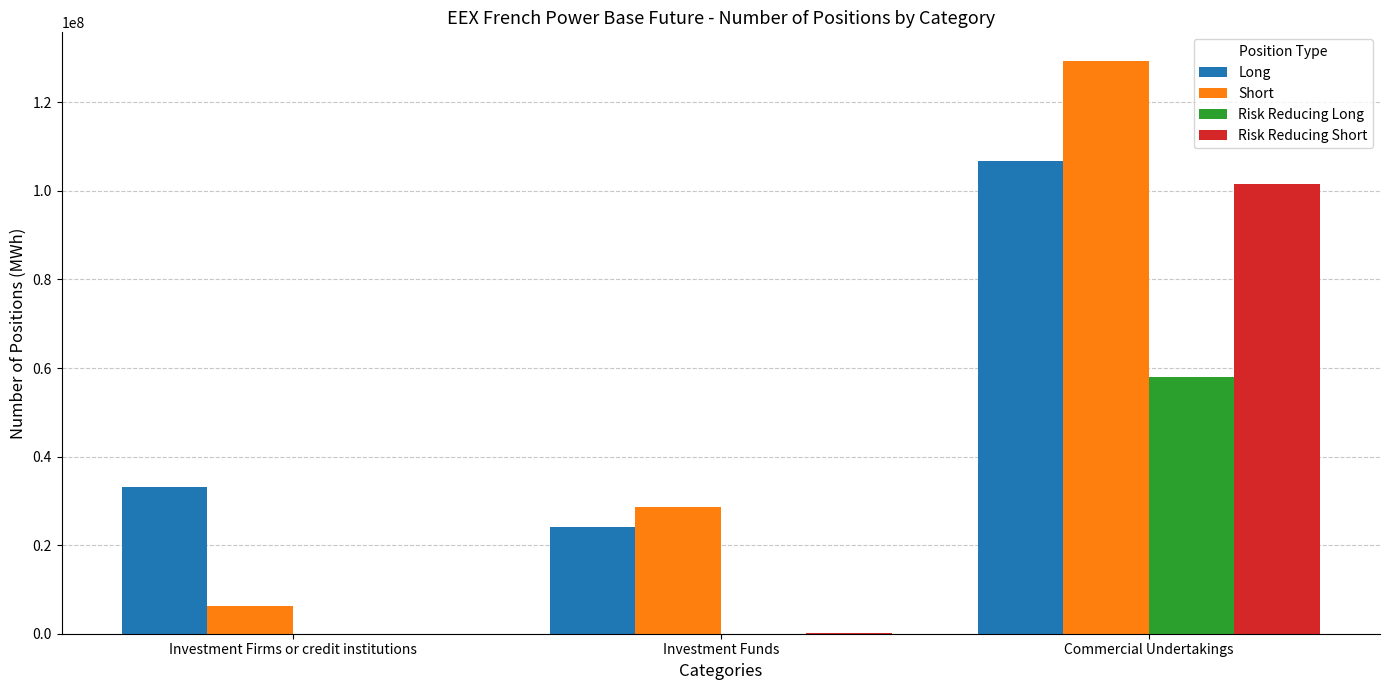

Is the value of Long at Investment Firms or credit institutions greater than the value of Short at Investment Firms or credit institutions?

Yes